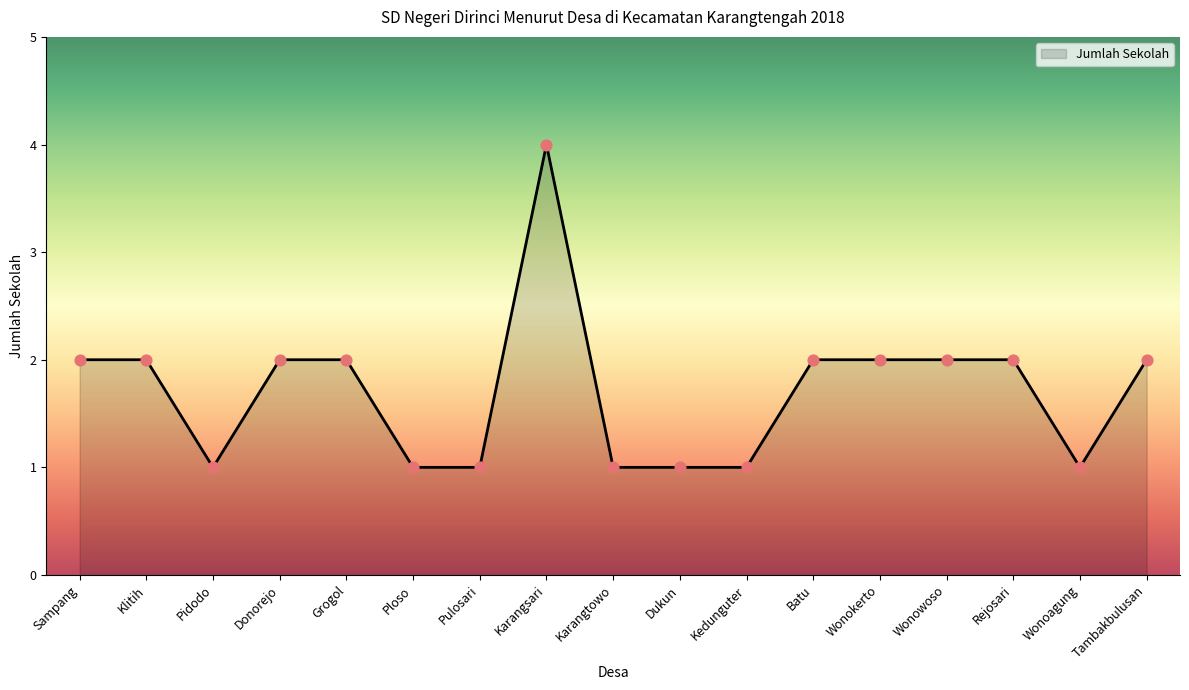

What is the change in value from Wonowoso to Wonoagung?

-1